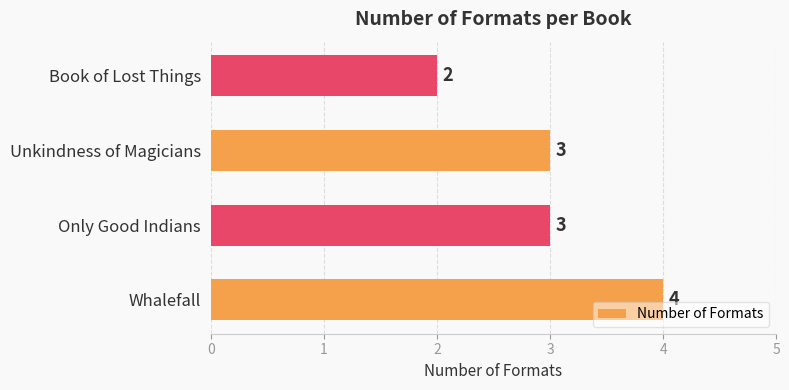

At which category does the chart reach its minimum across all series?

Book of Lost Things